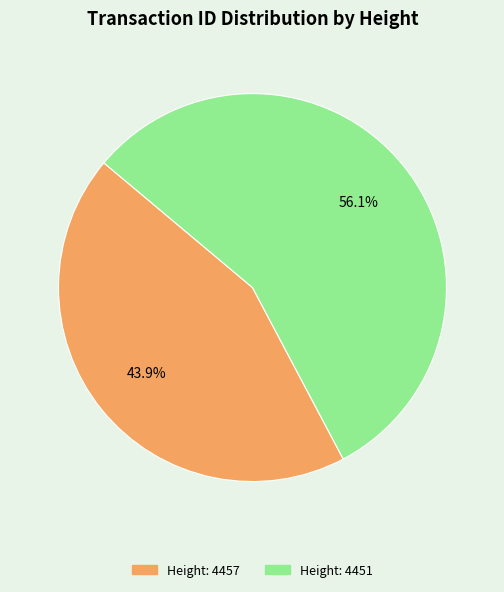

Is there a majority slice in this chart?

Yes